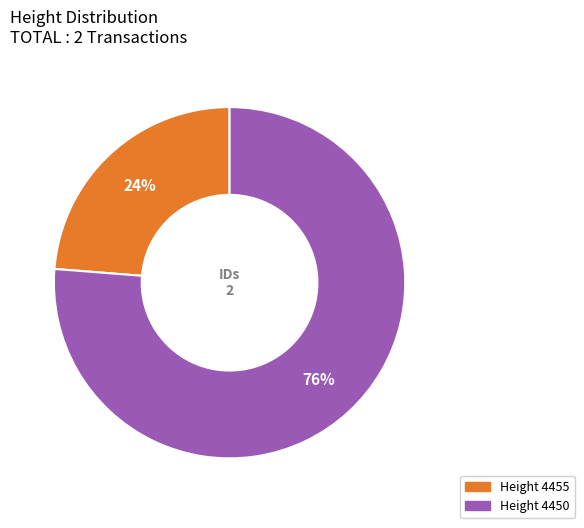

To the nearest percent, what is the combined percentage of Height 4455 and Height 4450?

100%